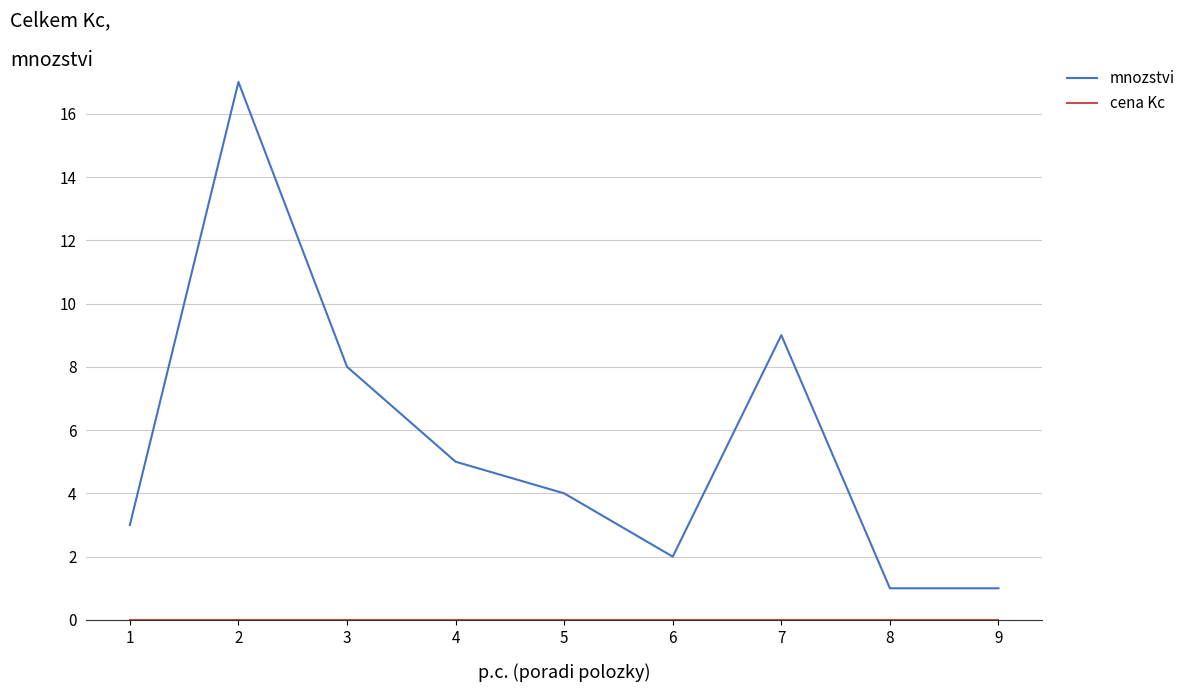

Which series has the largest total across all categories?

mnozstvi